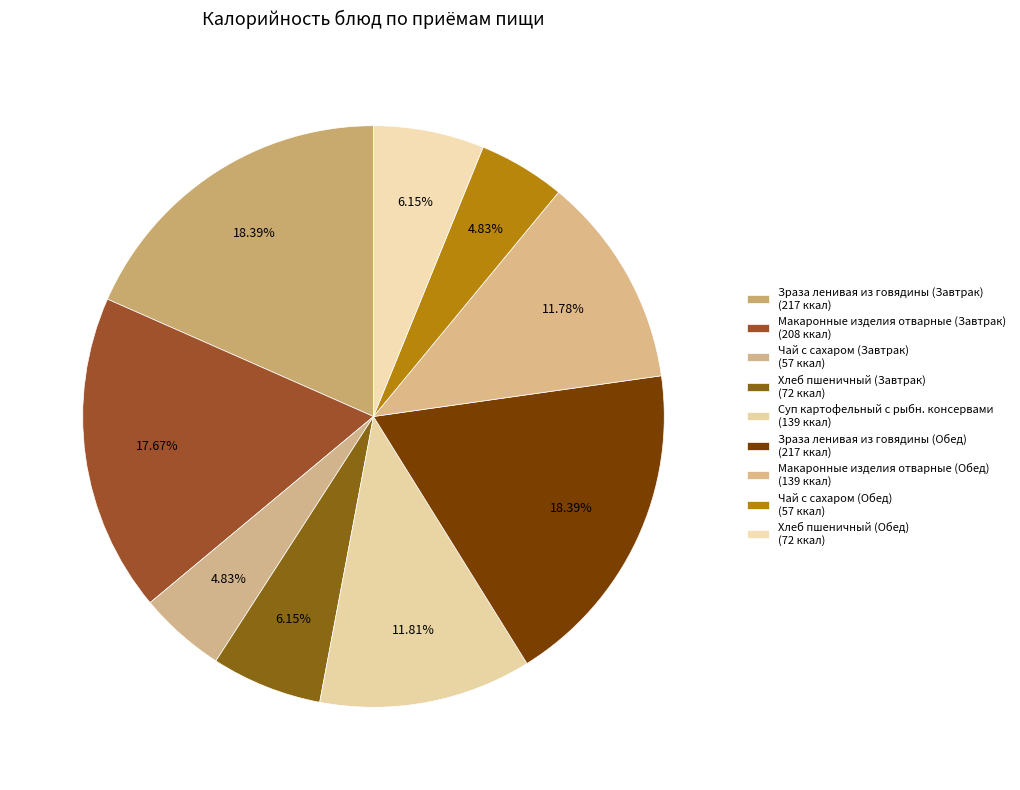

To the nearest percent, what is the difference between the largest and smallest slice percentages?

14%